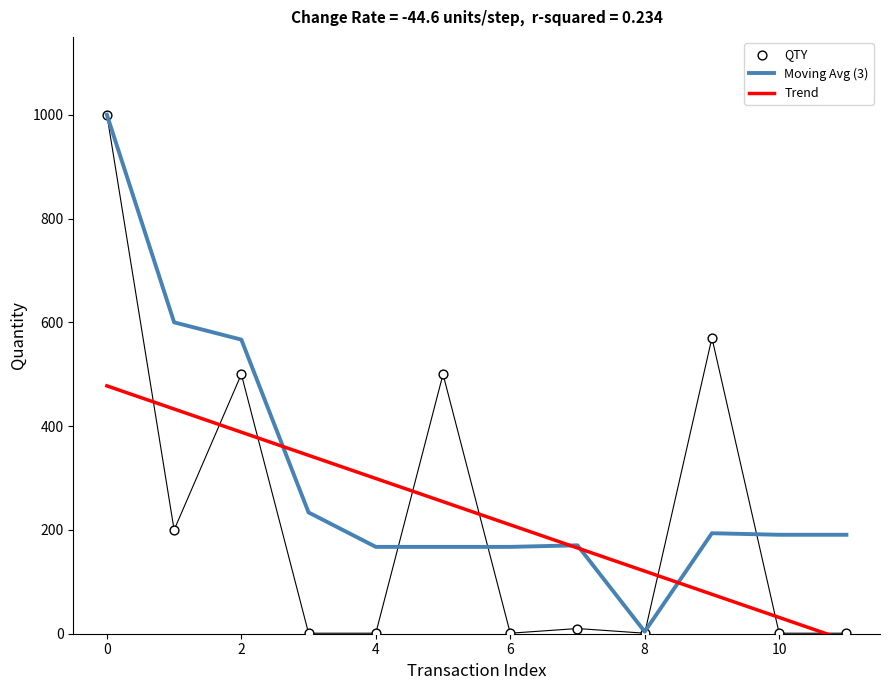

Which series has the largest Y range (max minus min)?

QTY